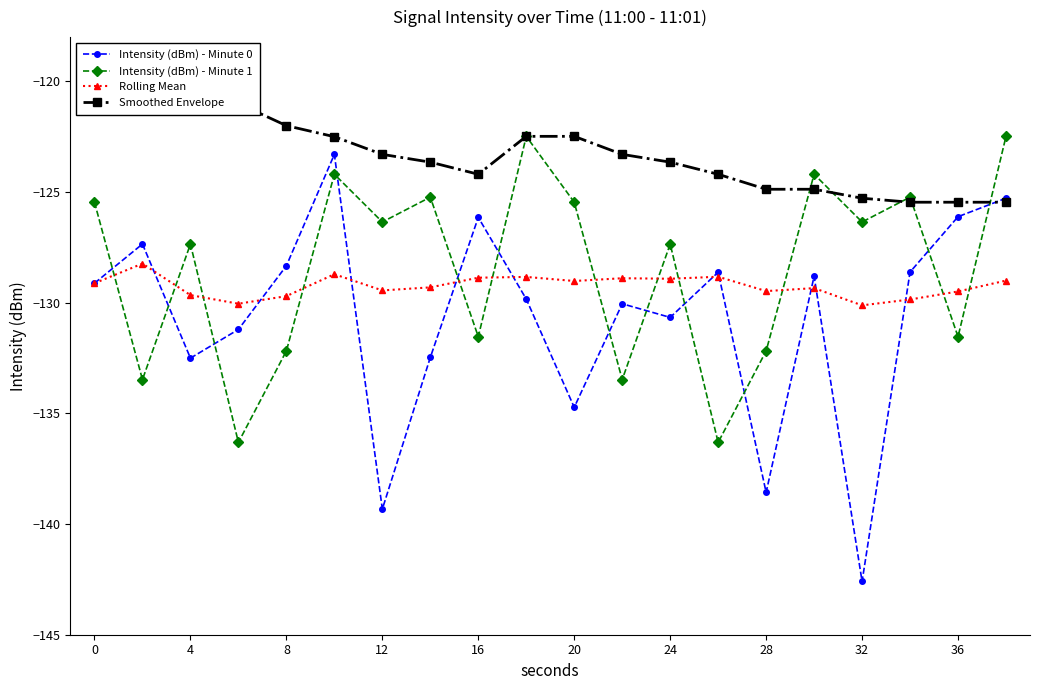

The value of Rolling Mean at 12 is -202.1. True or false?

False